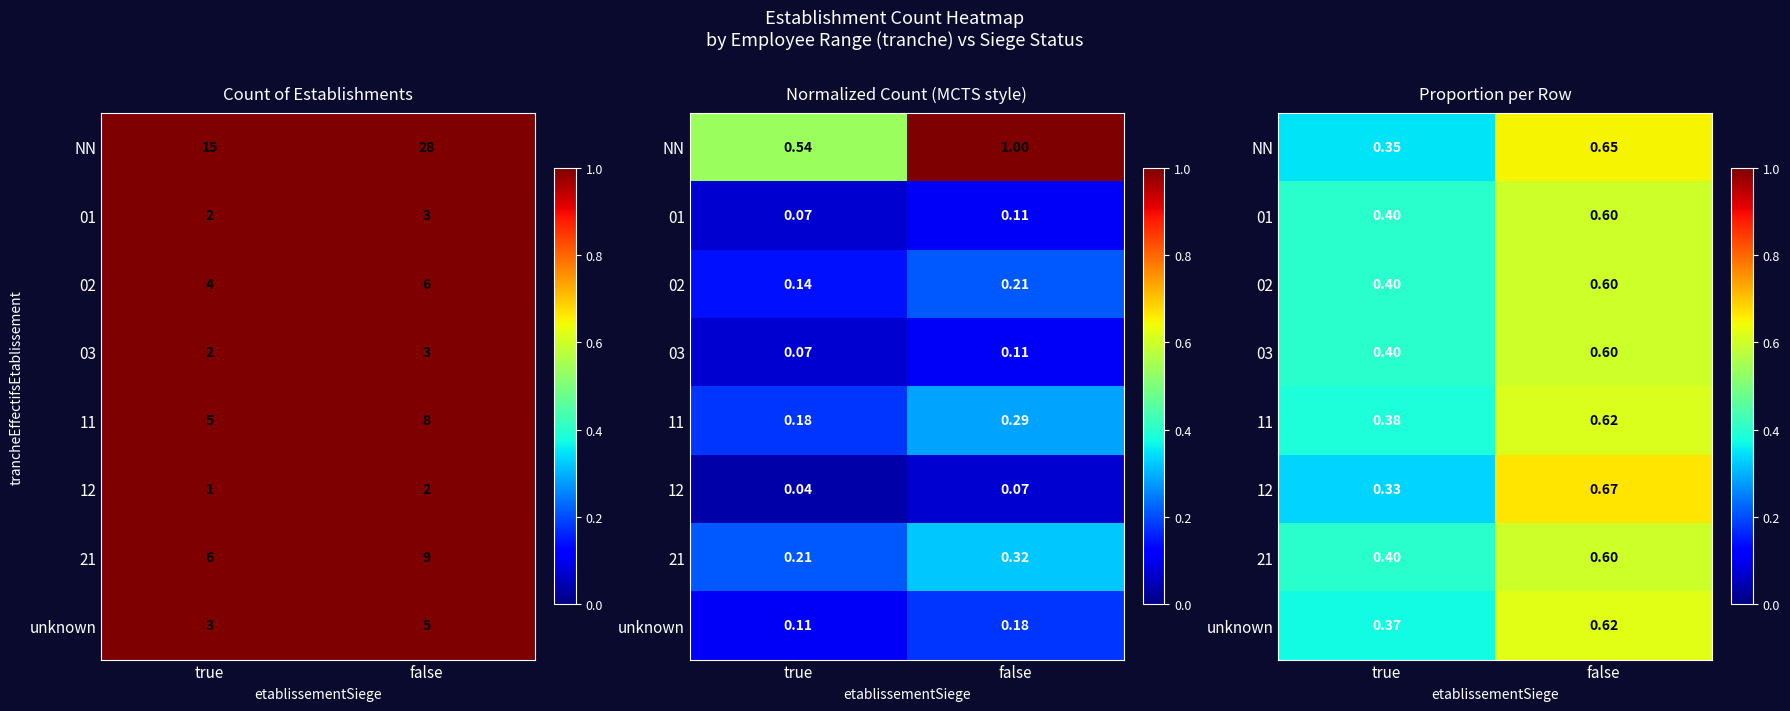

What is the difference between the NN values at false and true?

0.3